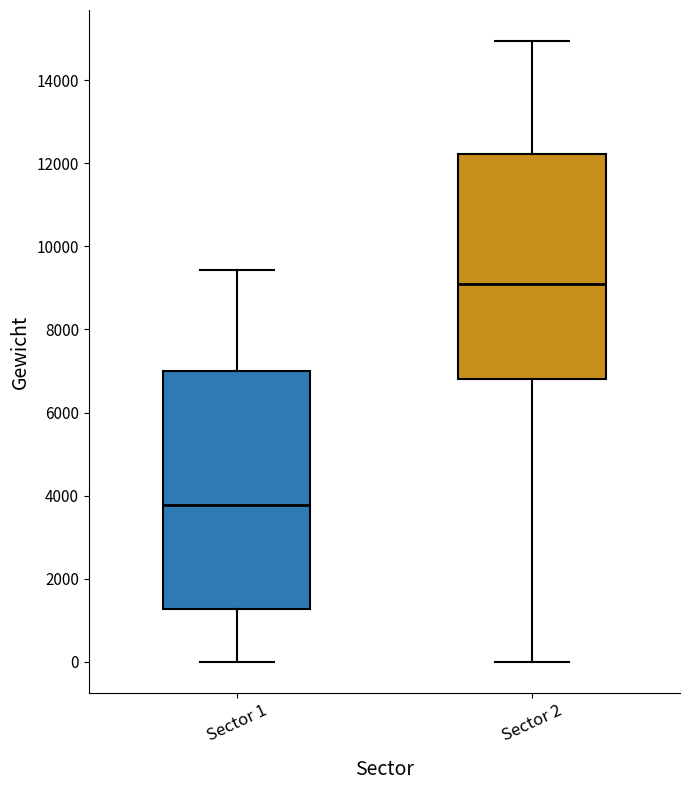

Reading left to right, transcribe this box plot: for each box, give where its median line is, the range the box spans, and where its two whiskers end, as read against the y-axis. The values are not printed on the chart, so give them approximately, as read against the axis.

Sector 1: median 3800, box 1200 to 7000, whiskers 0 to 9400
Sector 2: median 9000, box 6800 to 12200, whiskers 0 to 15000